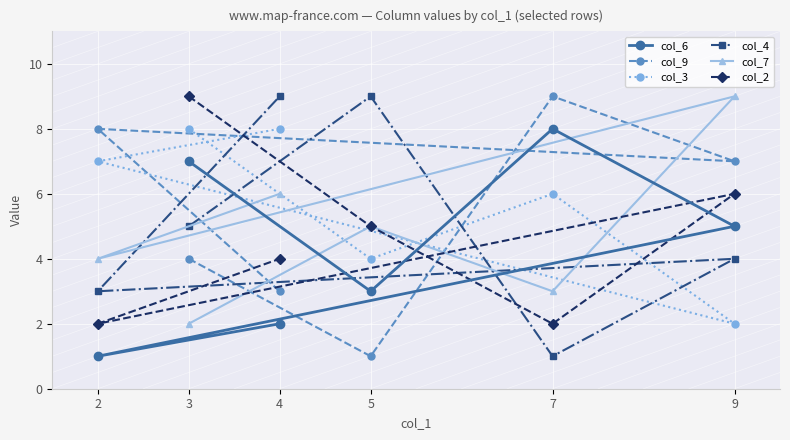

What is the greatest value displayed?

9